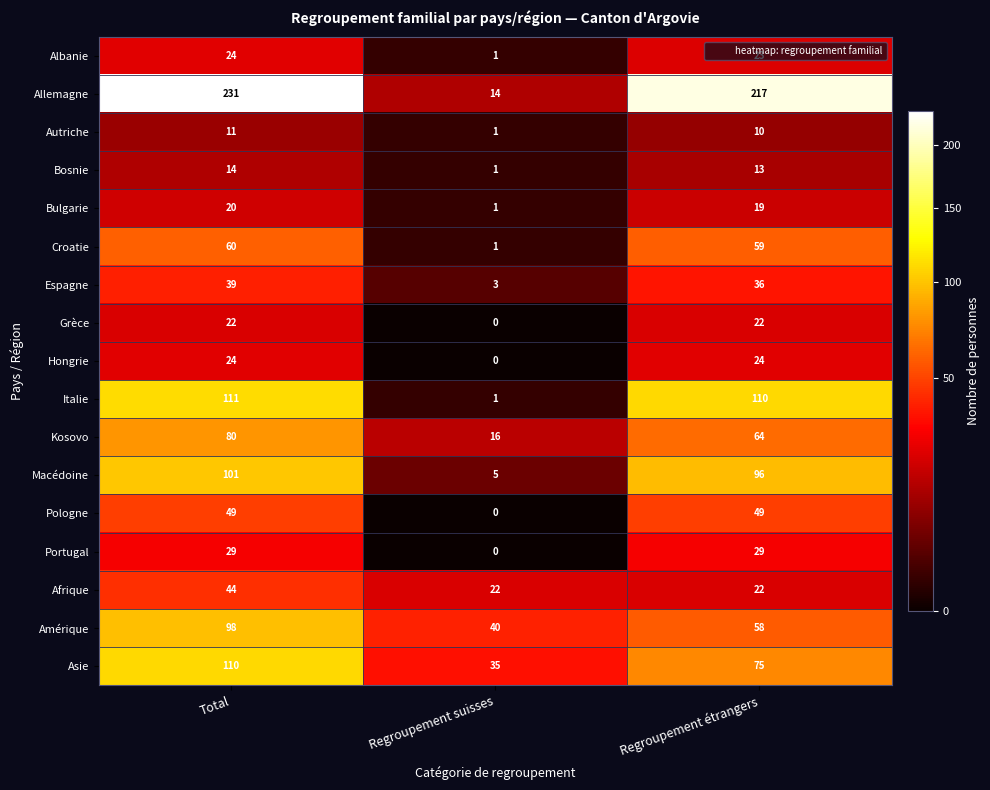

Count the Portugal values in the range 0 to 29.

3